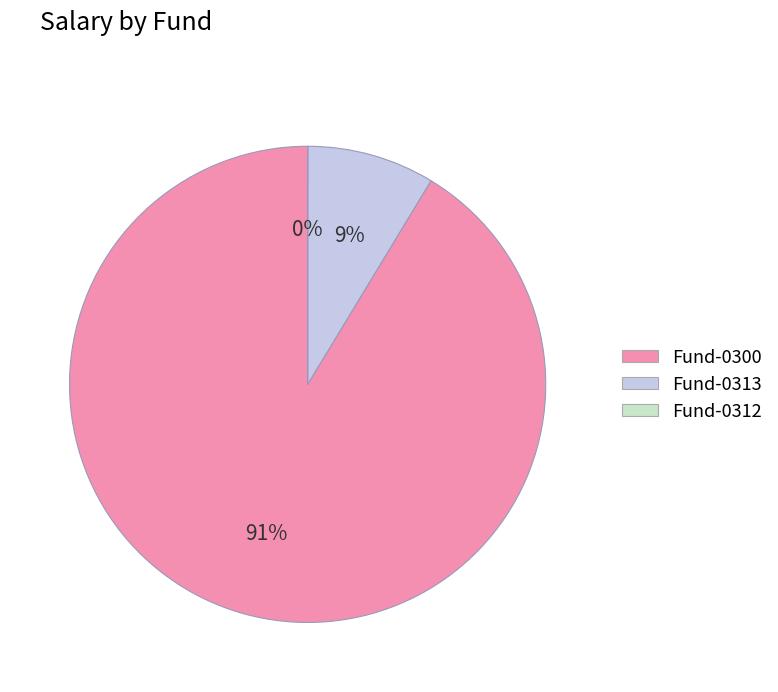

The Fund-0313 slice represents 15% of the pie. True or false?

False